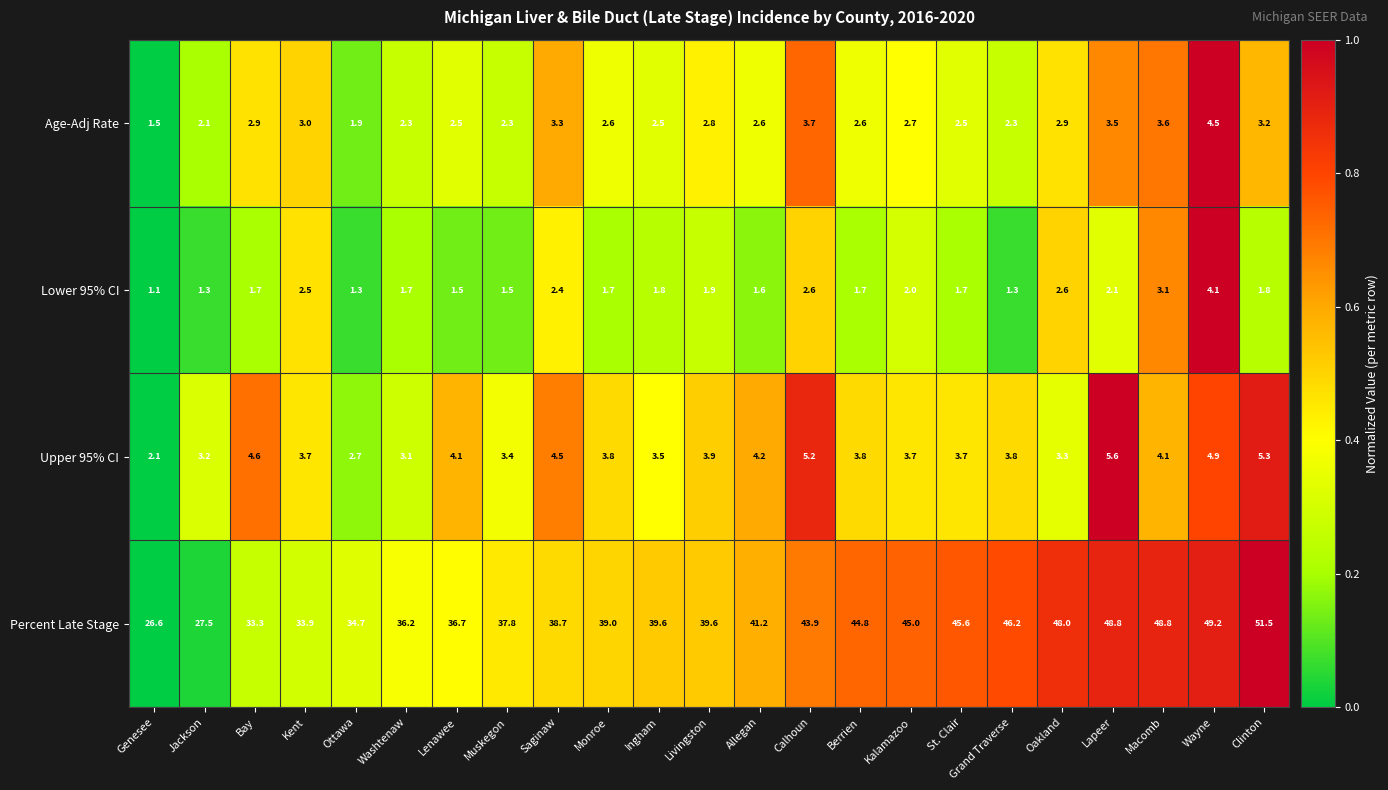

Which series has the largest total across all categories?

Percent Late Stage